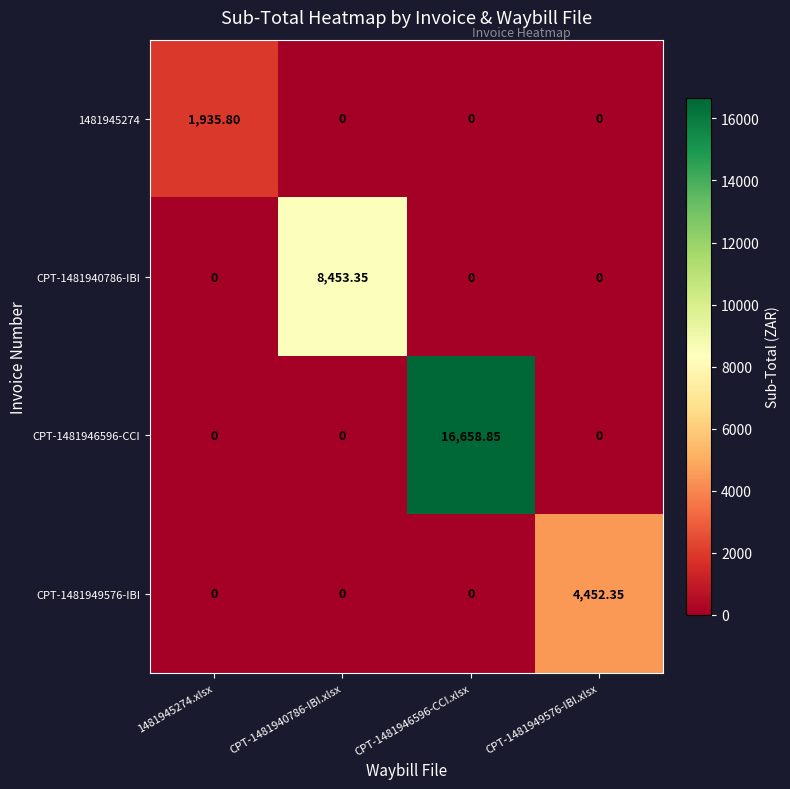

How many values in the 1481945274 series exceed 0?

1